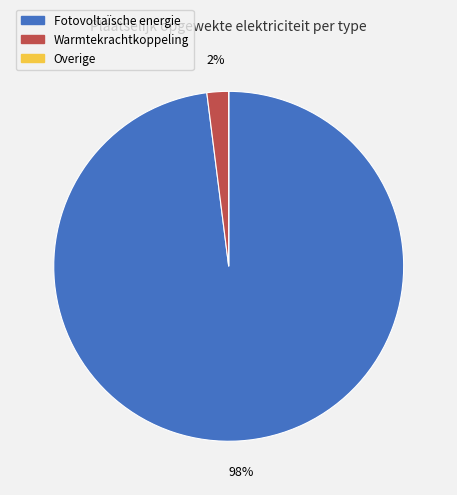

To the nearest percent, what is the average slice percentage?

33%